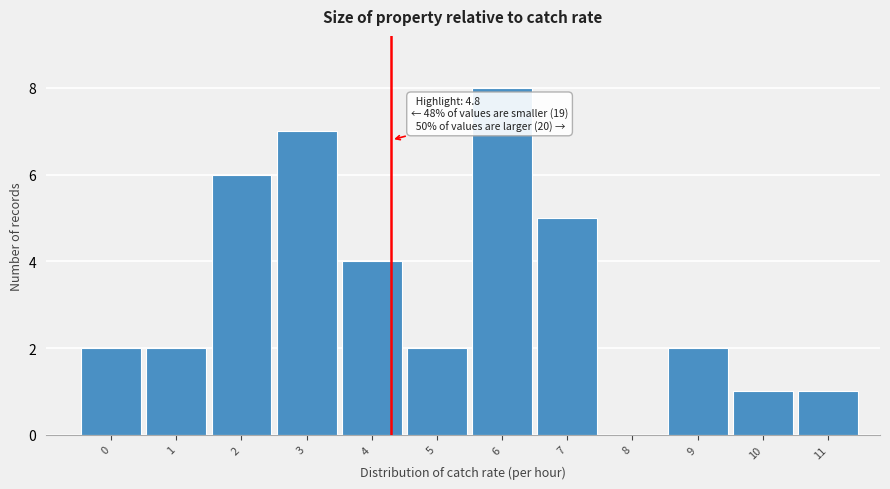

Reading left to right, list all the values displayed in this chart.

0=2	1=2	2=6	3=7	4=4	5=2	6=8	7=5	8=0	9=2	10=1	11=1